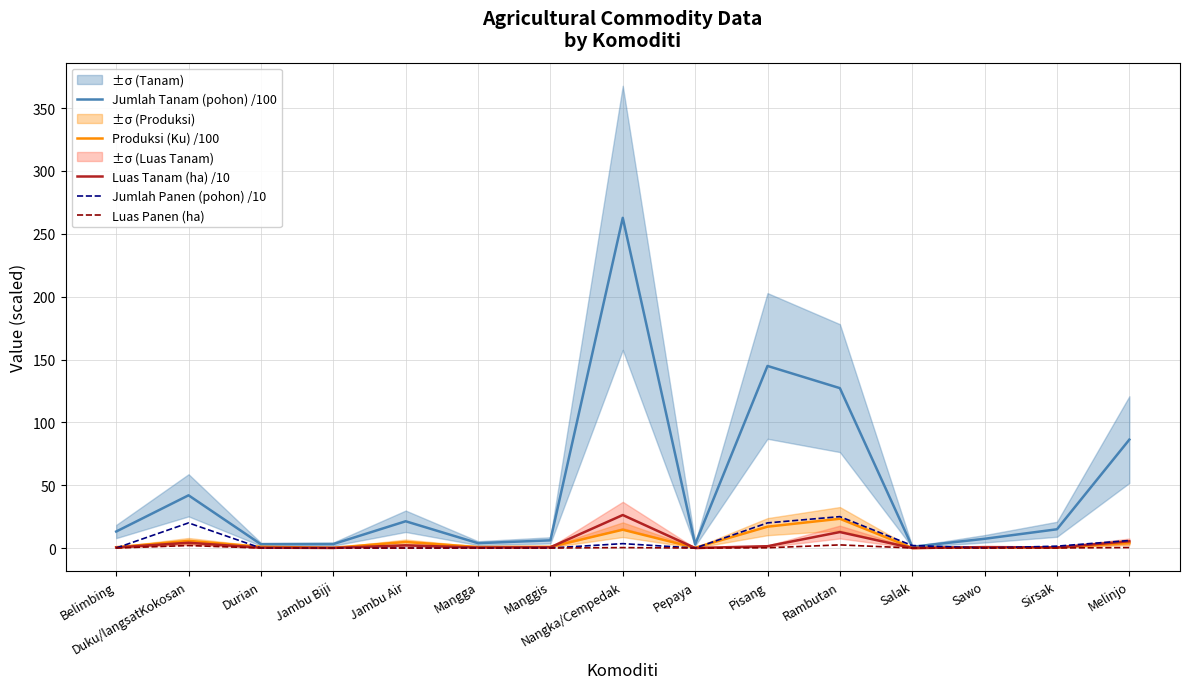

How many data points in Jumlah Tanam (pohon) /100 are above 13?

8